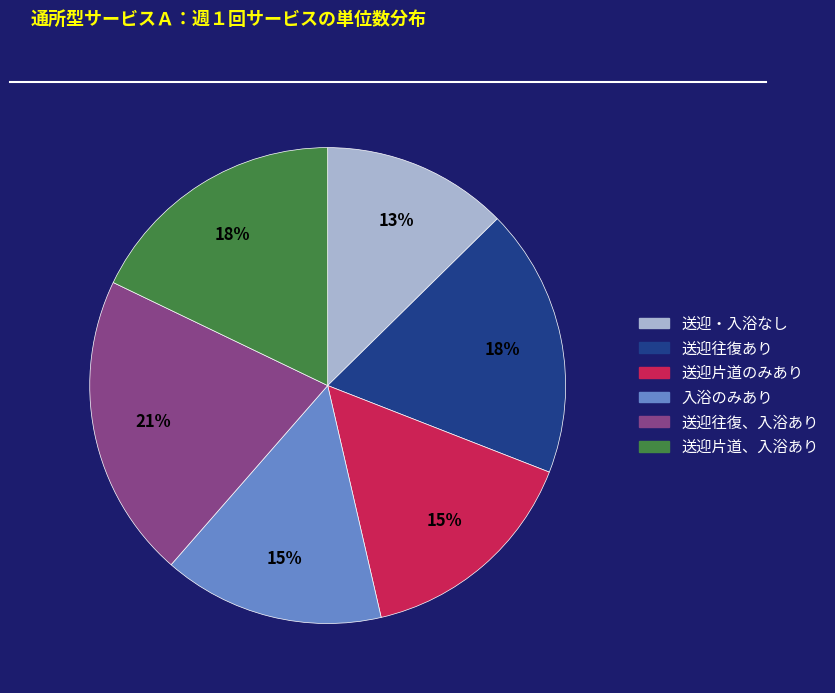

Do 送迎片道のみあり and 送迎往復、入浴あり together represent more than half of the pie?

No